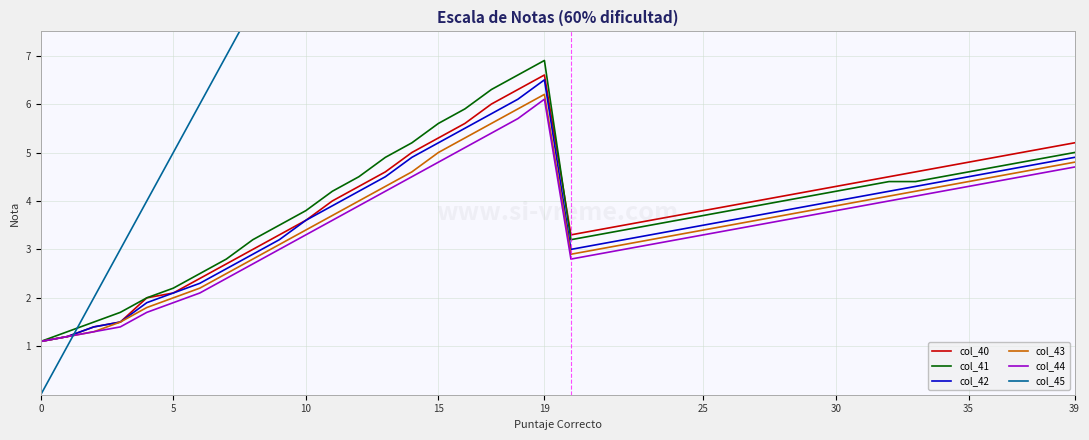

What is the approximate value of col_41 at 10?

3.8